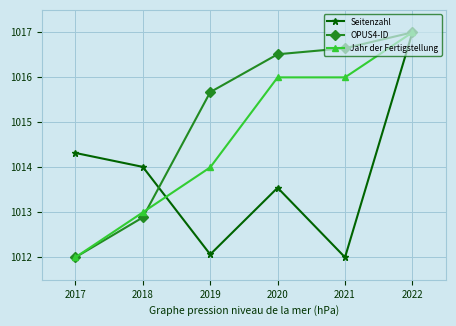

At which label does Seitenzahl reach its minimum?

2021